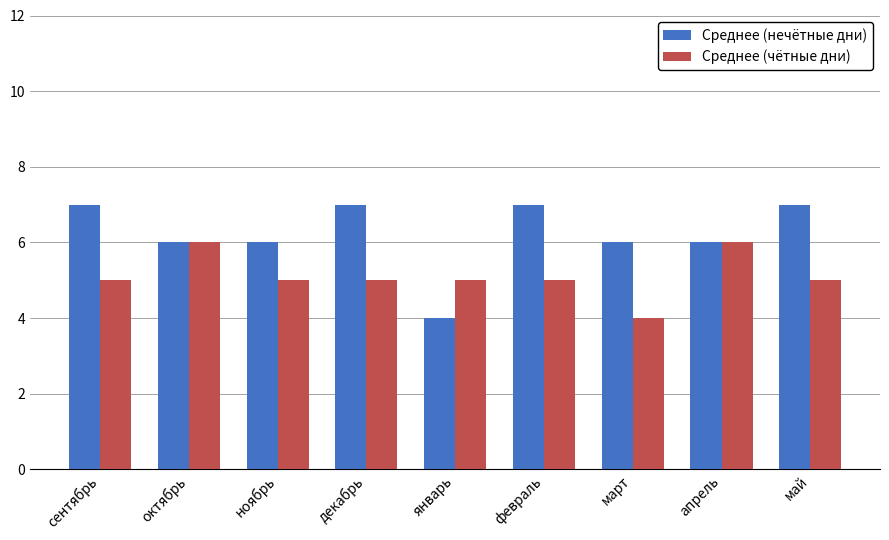

What is the label of the 3rd bar from the right?

март